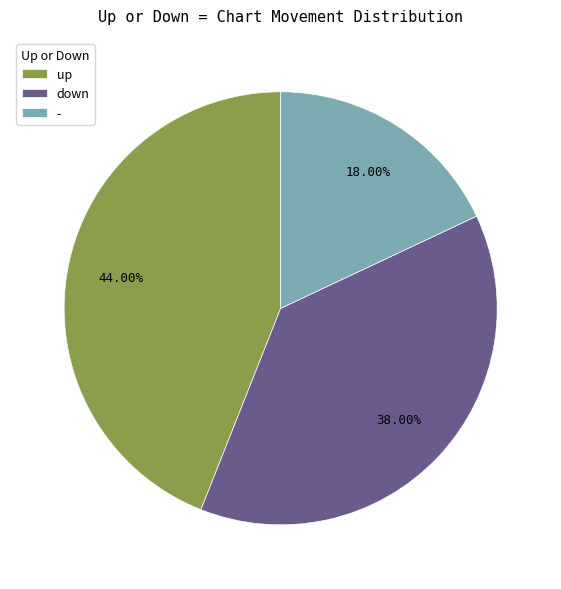

To the nearest percent, what is the combined percentage of - and down?

56%